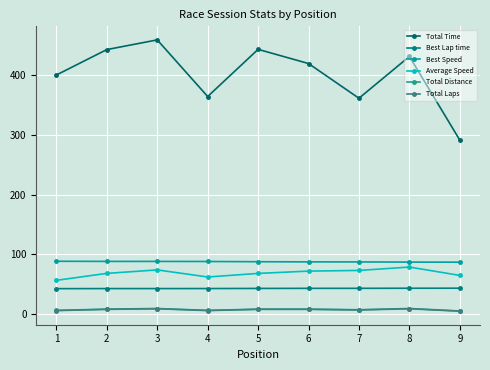

Is it true that Total Time equals 443.0 at 2?

True